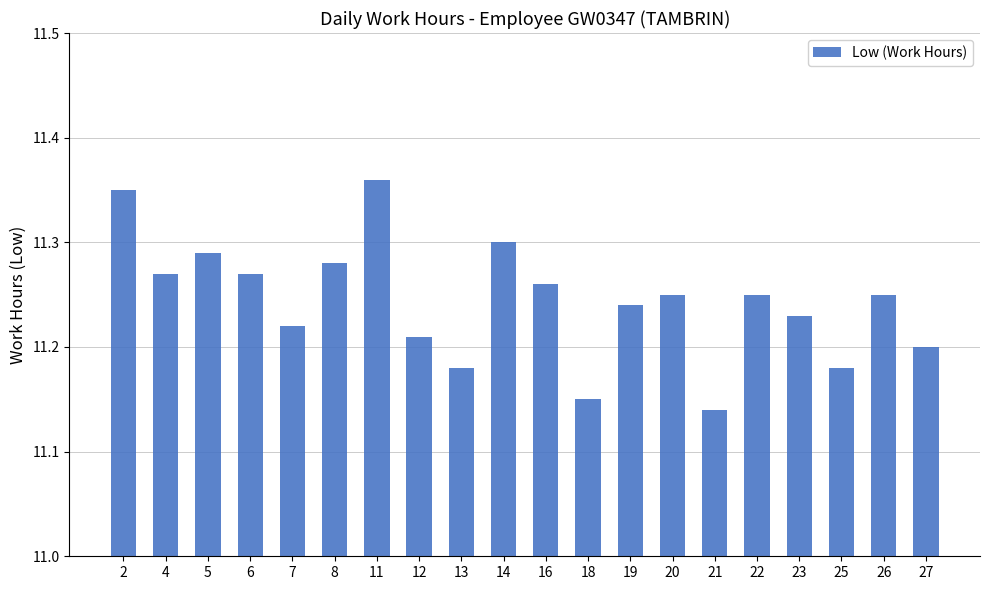

Is it true that the value at 25 is 5.5?

False